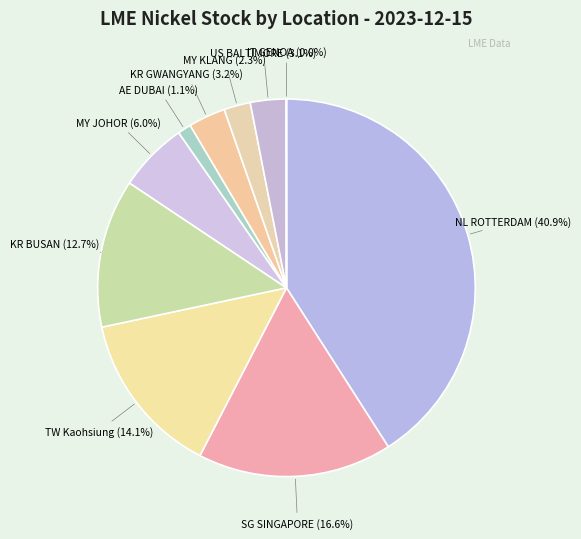

Which slice is the largest?

NL ROTTERDAM